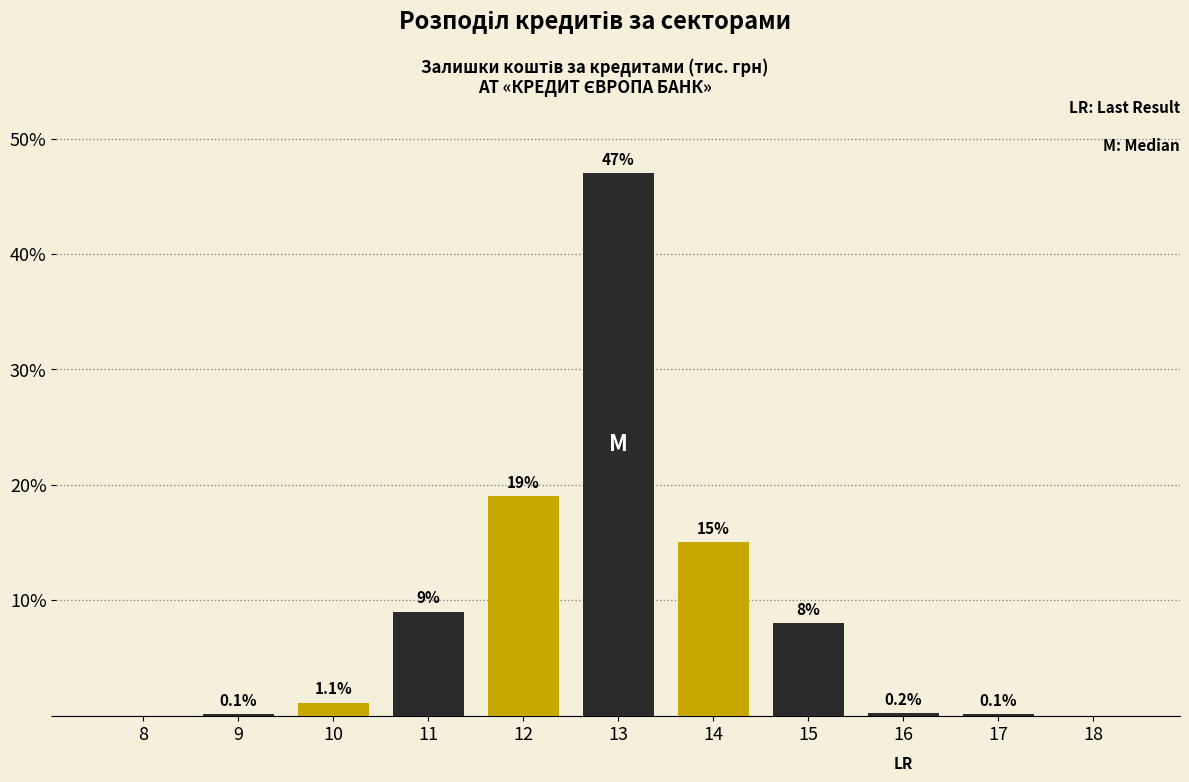

Reading left to right, extract all data points from this chart.

8=0.0	9=0.1	10=1.1	11=9.0	12=19.0	13=47.0	14=15.0	15=8.0	16=0.2	17=0.1	18=0.0